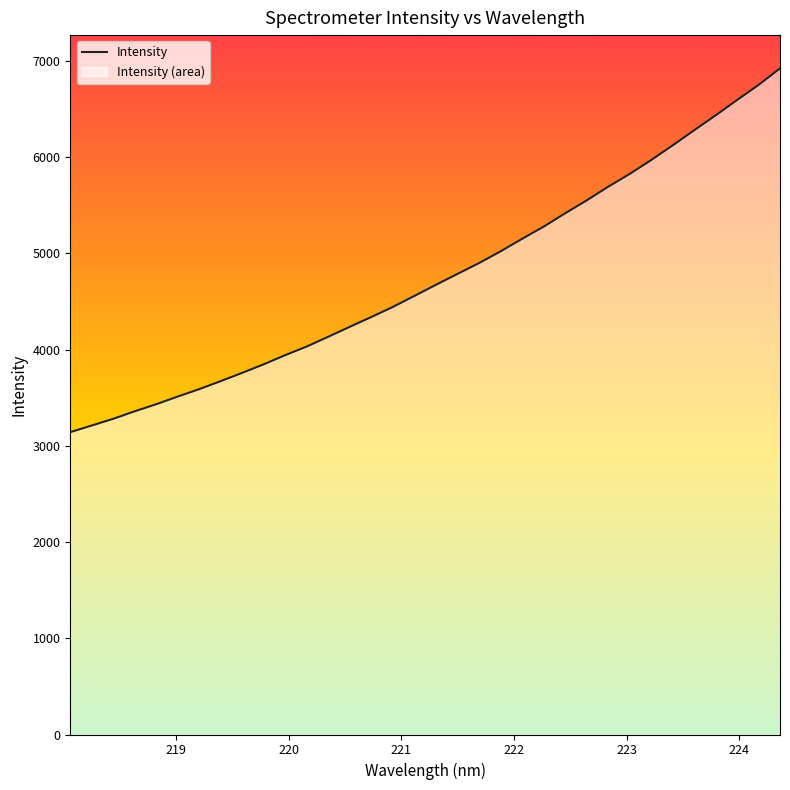

True or false: the data shows 4388.3 at 30.

False